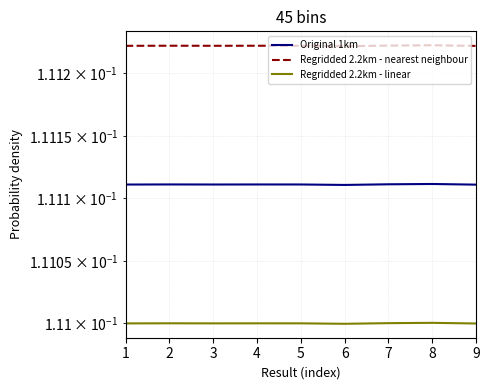

Is the value of Regridded 2.2km - linear at 9 greater than the value of Original 1km at 7?

No